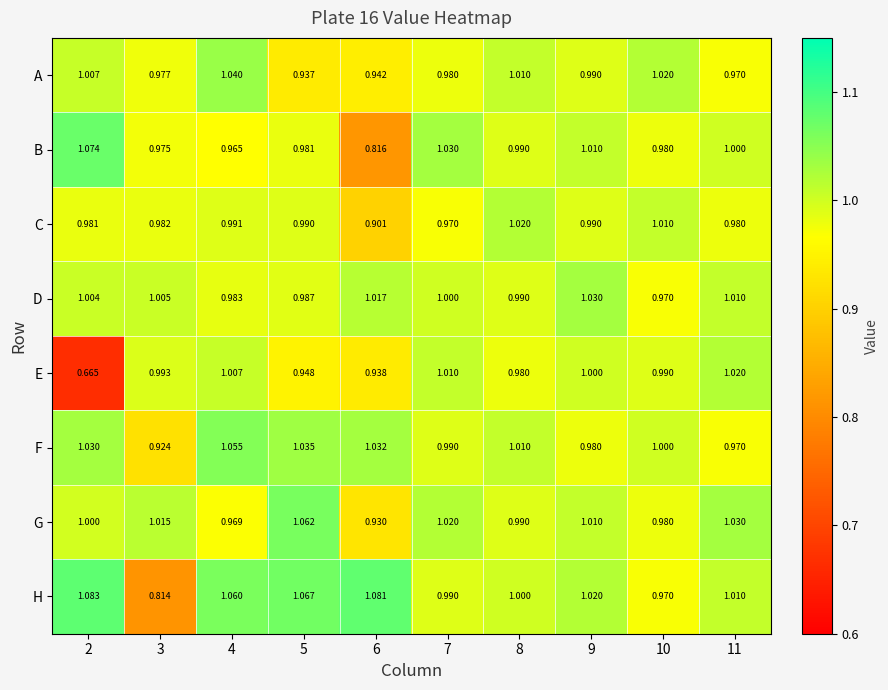

Rank the series at 6 from lowest to highest value.

B, C, G, E, A, D, F, H